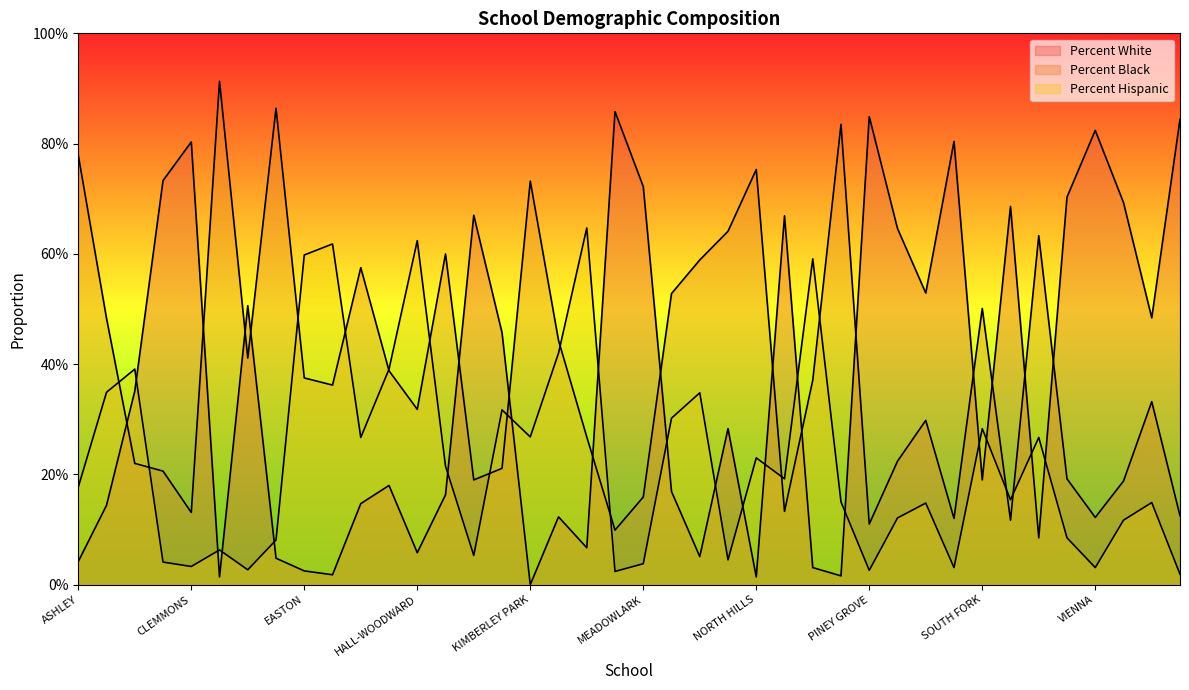

What is the highest value of the Percent Black series?

0.9